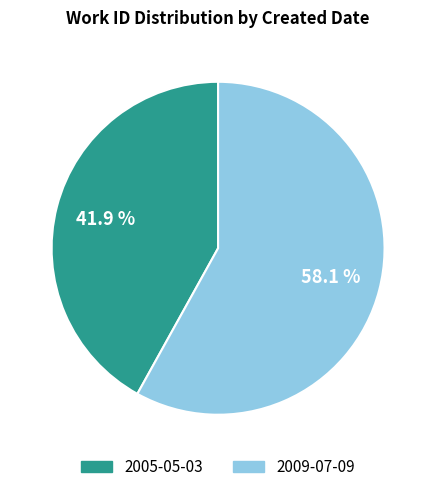

True or false: 2005-05-03 accounts for 35% of the total.

False